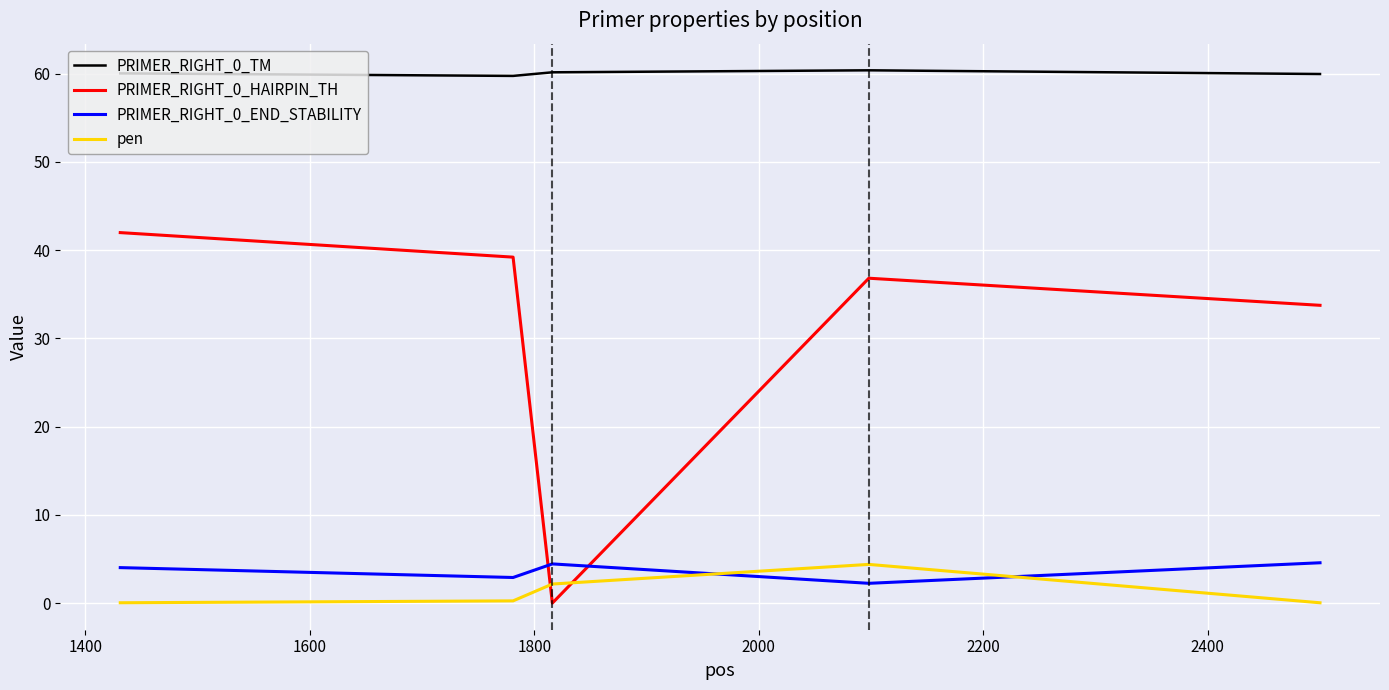

What is the difference between the second highest and second lowest values in the pen series?

2.1